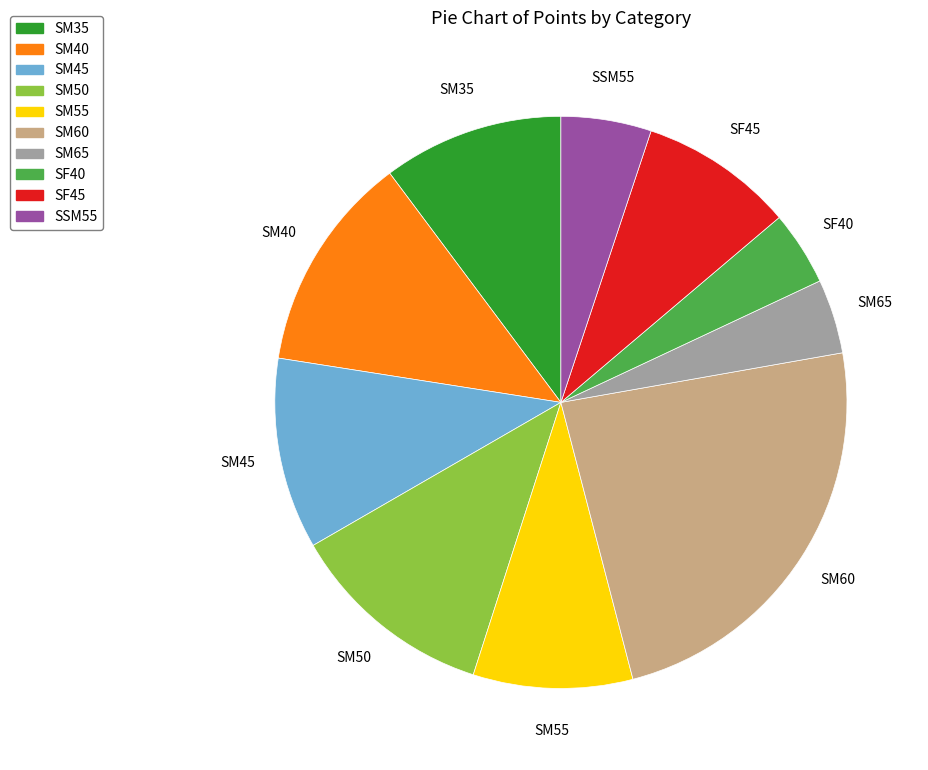

How many slices are in this pie chart?

10